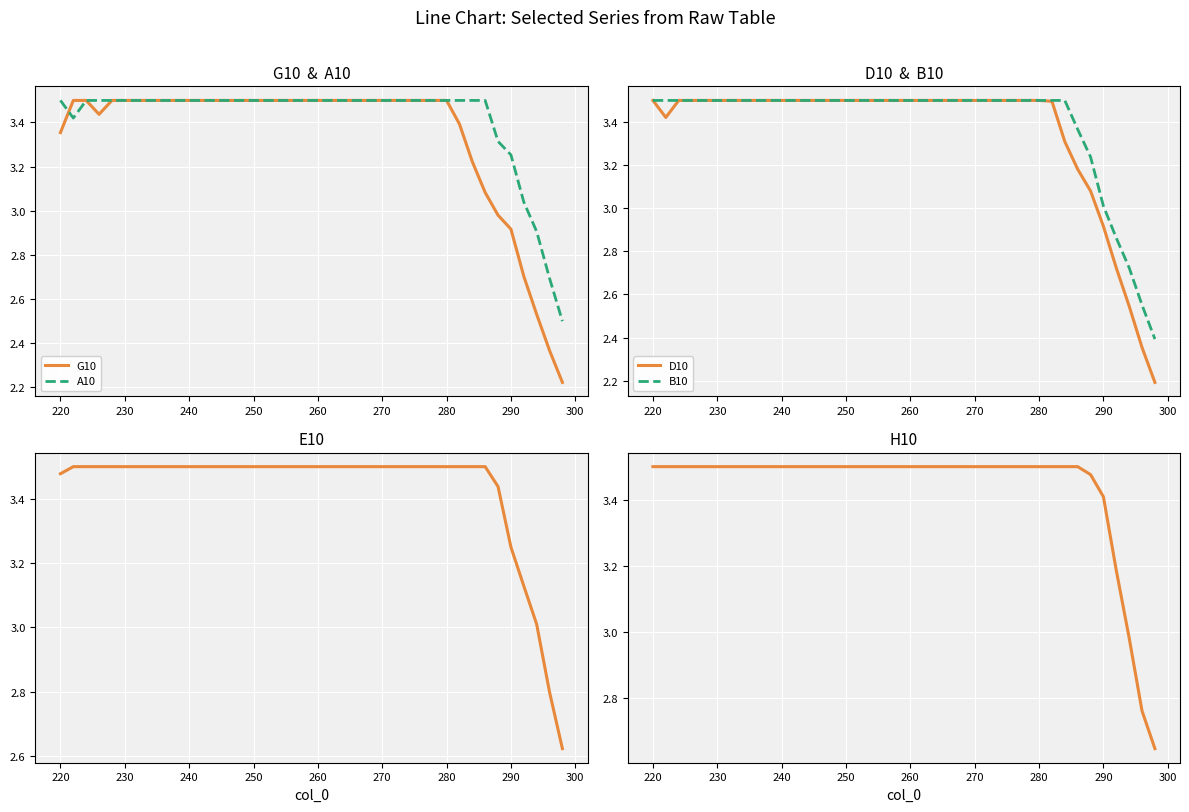

The A10 series shows 3.5 at 230. True or false?

True